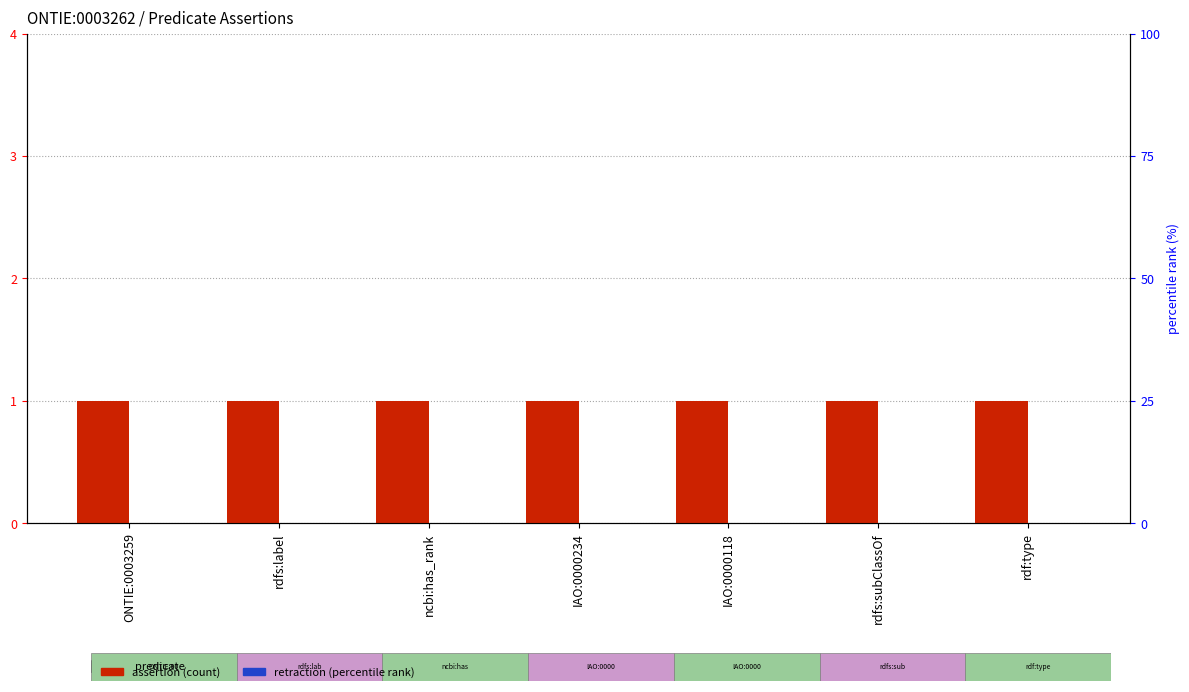

Reading left to right, list all the values displayed in this chart.

assertion: ONTIE:0003259=1	rdfs:label=1	ncbi:has_rank=1	IAO:0000234=1	IAO:0000118=1	rdfs:subClassOf=1	rdf:type=1
retraction: ONTIE:0003259=0	rdfs:label=0	ncbi:has_rank=0	IAO:0000234=0	IAO:0000118=0	rdfs:subClassOf=0	rdf:type=0